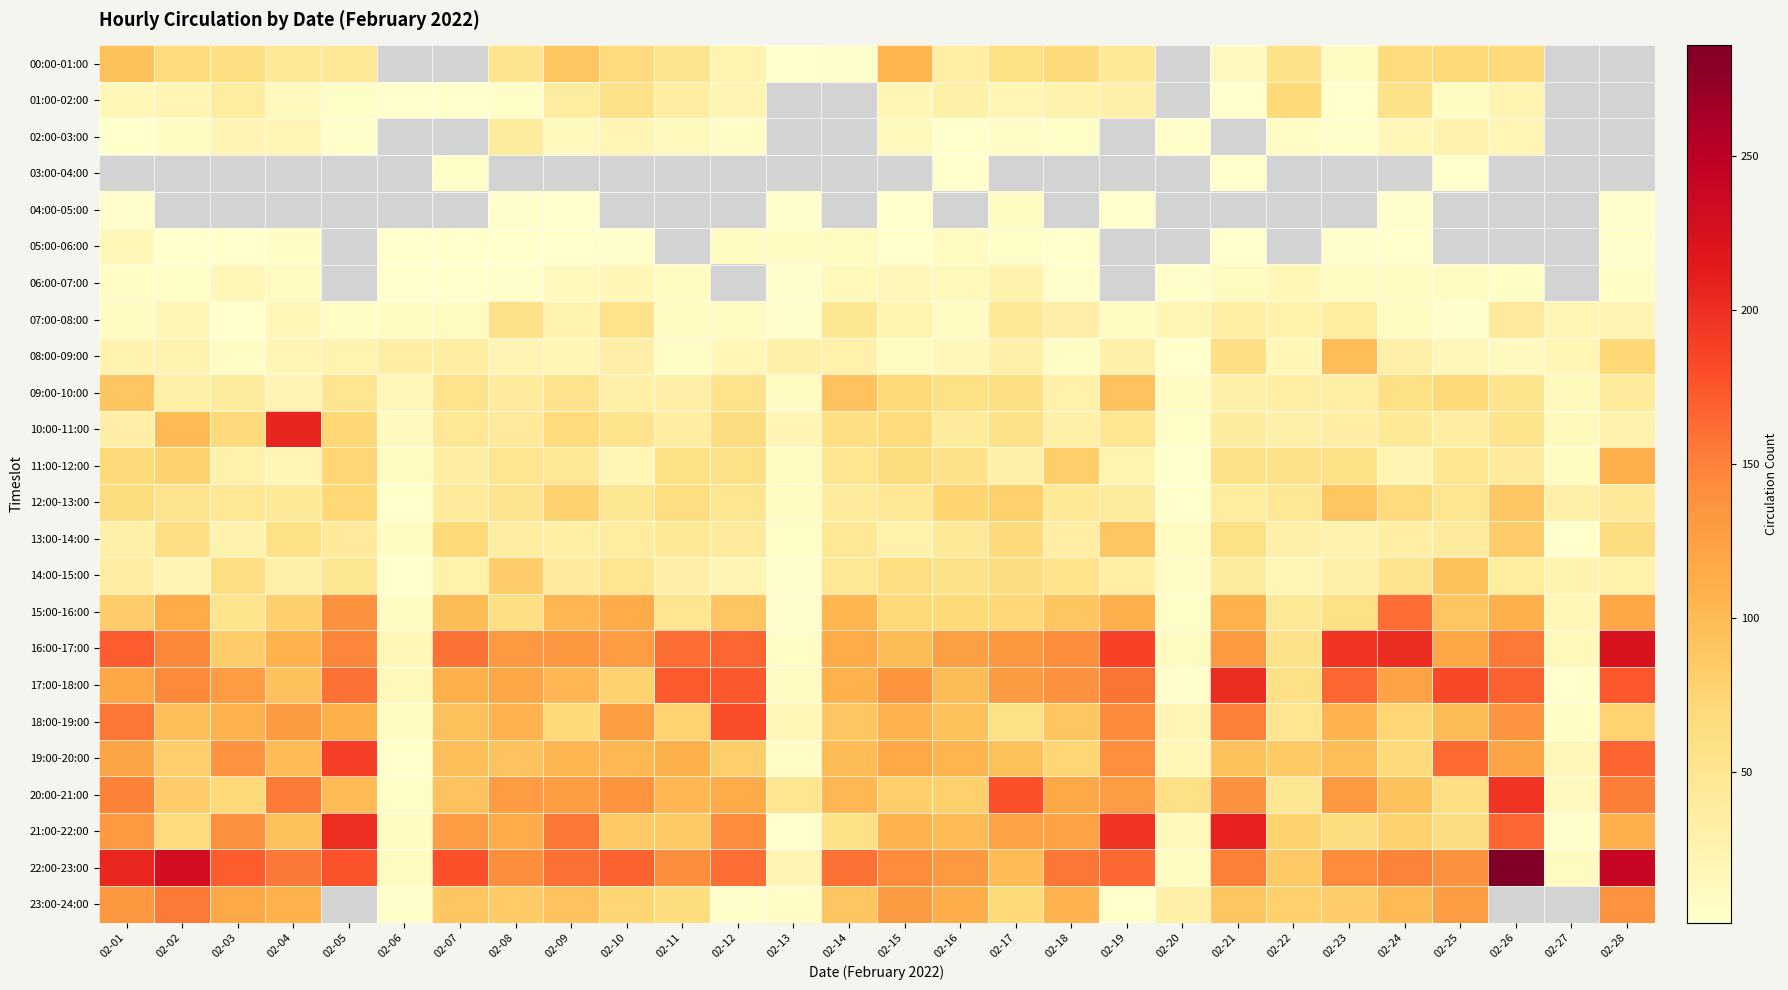

The 12:00-13:00 series shows 124.1 at 02-17. True or false?

False